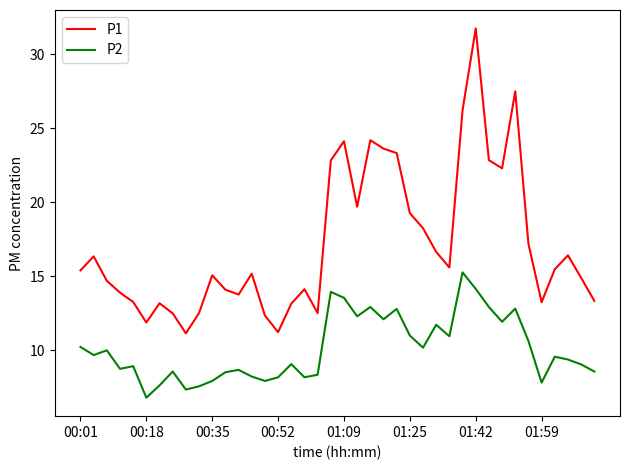

At how many categories does at least one series exceed 29?

1